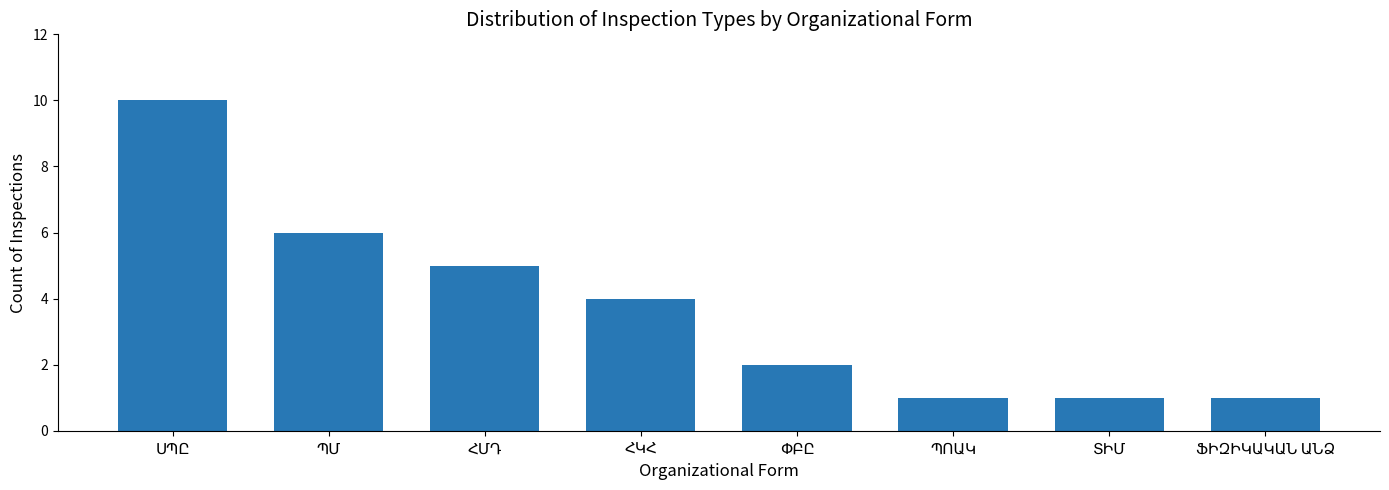

What is the value of the 8th bar from the left?

1